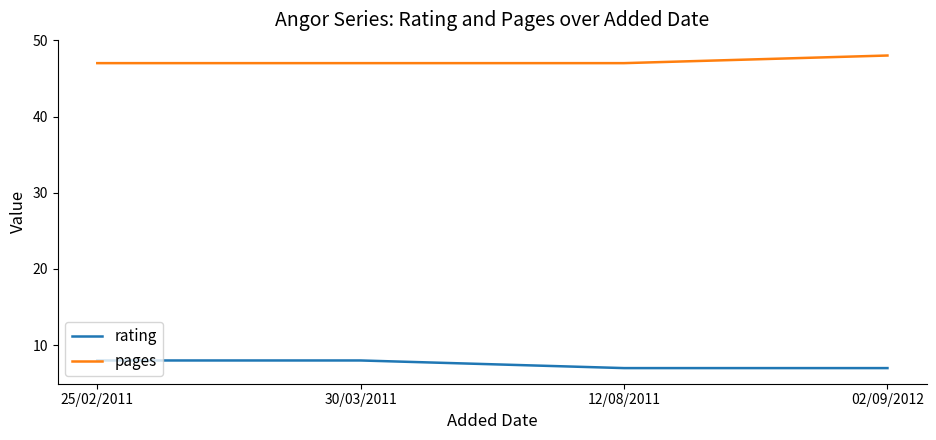

Is it true that pages equals 24 at 25/02/2011?

False